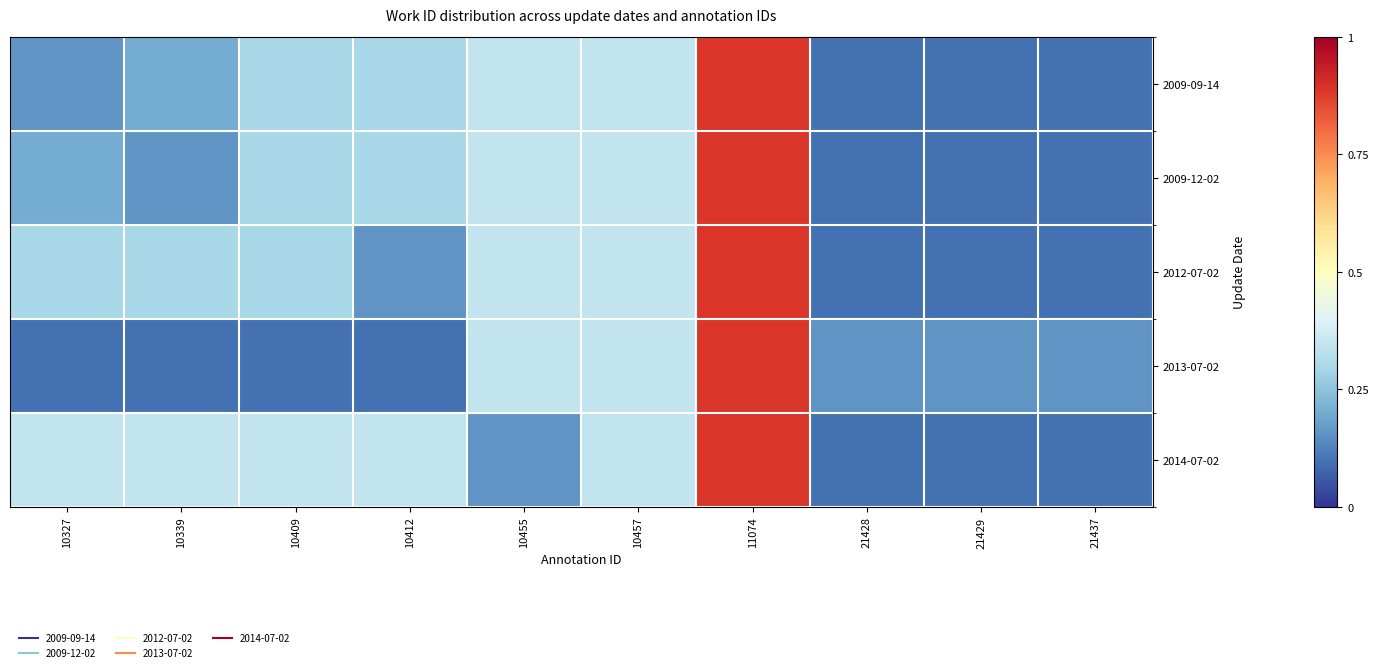

Between 10457 and 11074, which is larger?

11074